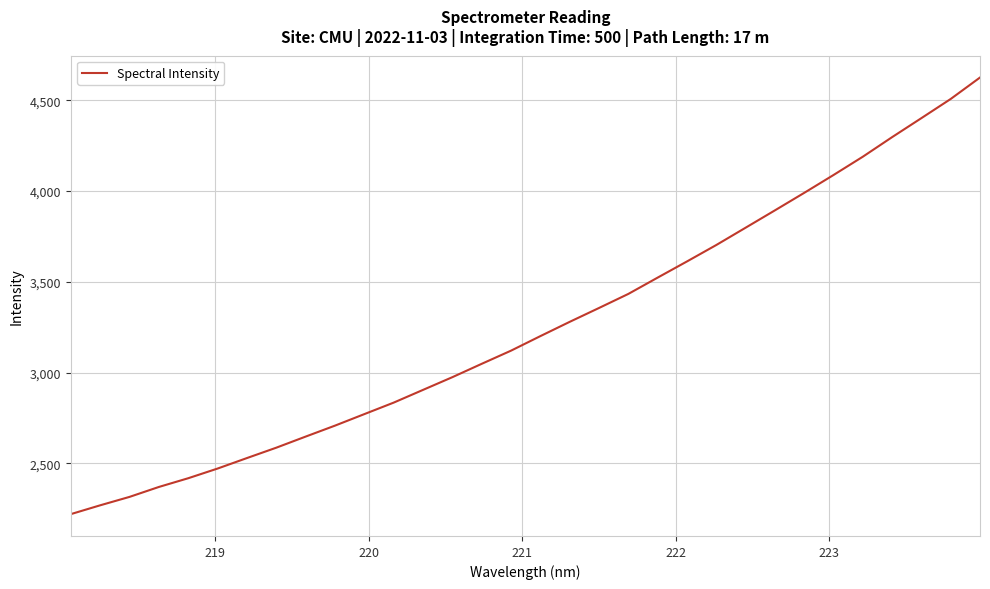

What is the maximum value shown in the chart?

4625.1